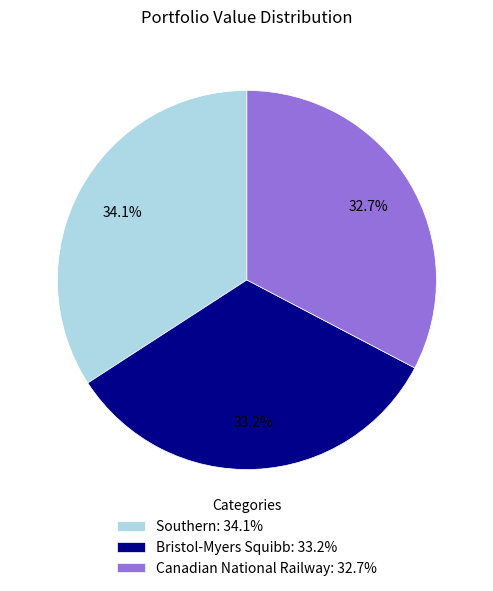

What portion of the pie excludes Southern?

65.9%